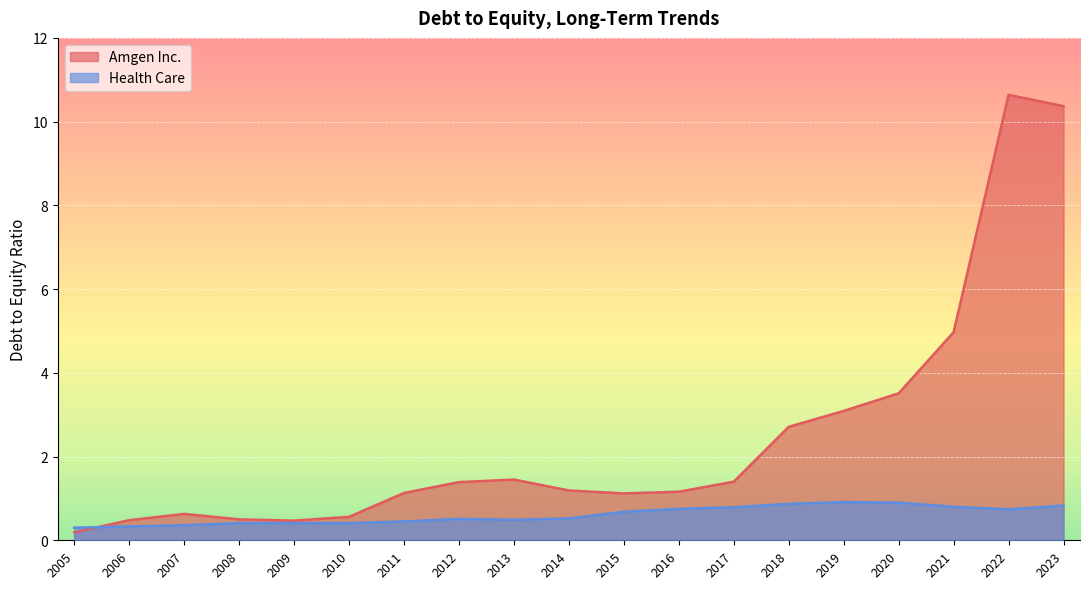

True or false: Health Care has more than 0 points higher than both neighbors.

True